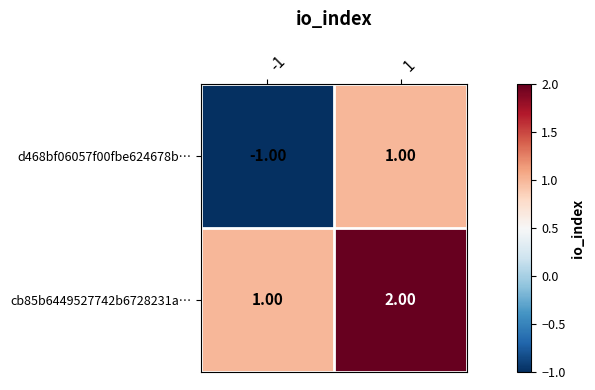

Rank the series at 1 from lowest to highest value.

d468bf06057f00fbe624678b…, cb85b6449527742b6728231a…